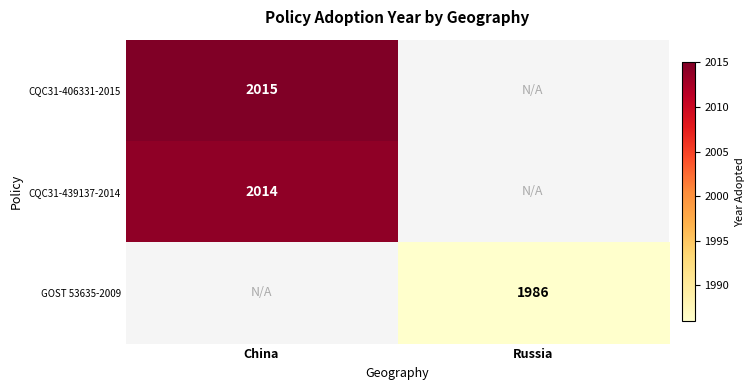

The CQC31-406331-2015 series shows 2015 at China. True or false?

True